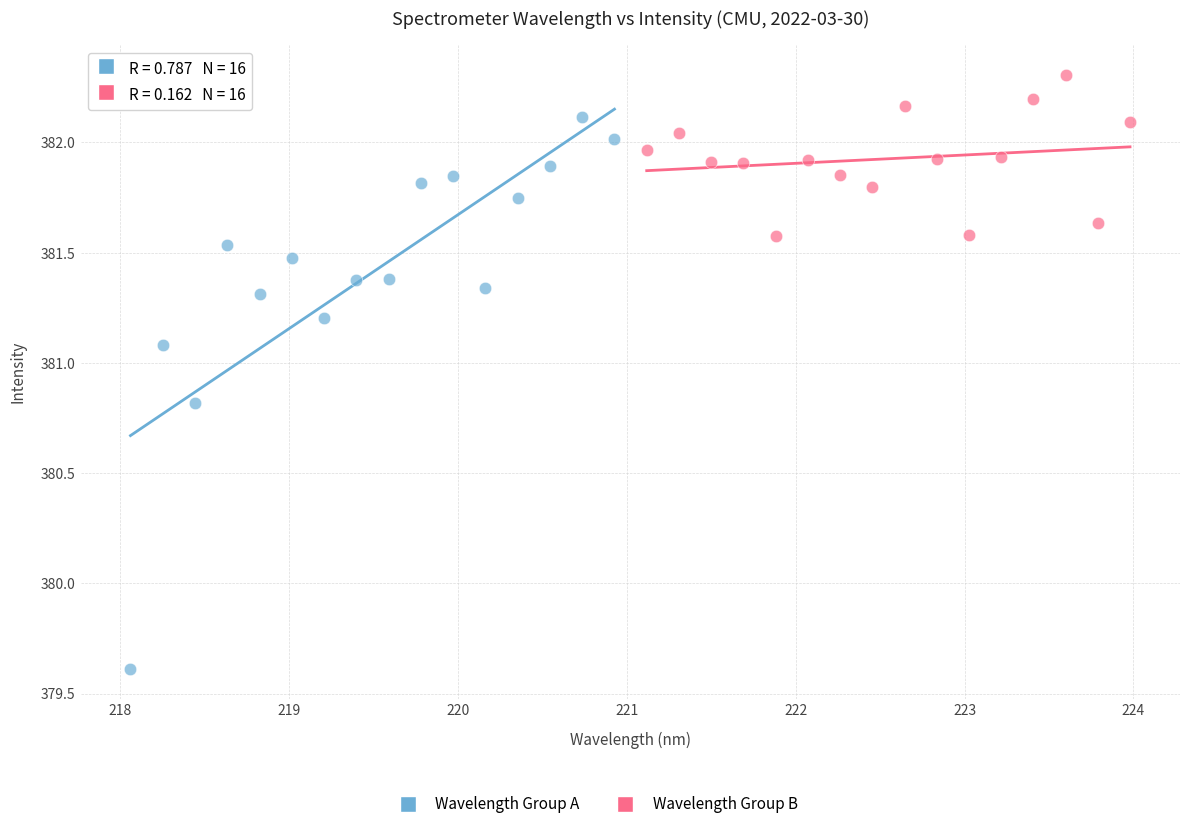

Which series reaches the maximum Y coordinate?

Wavelength Group B